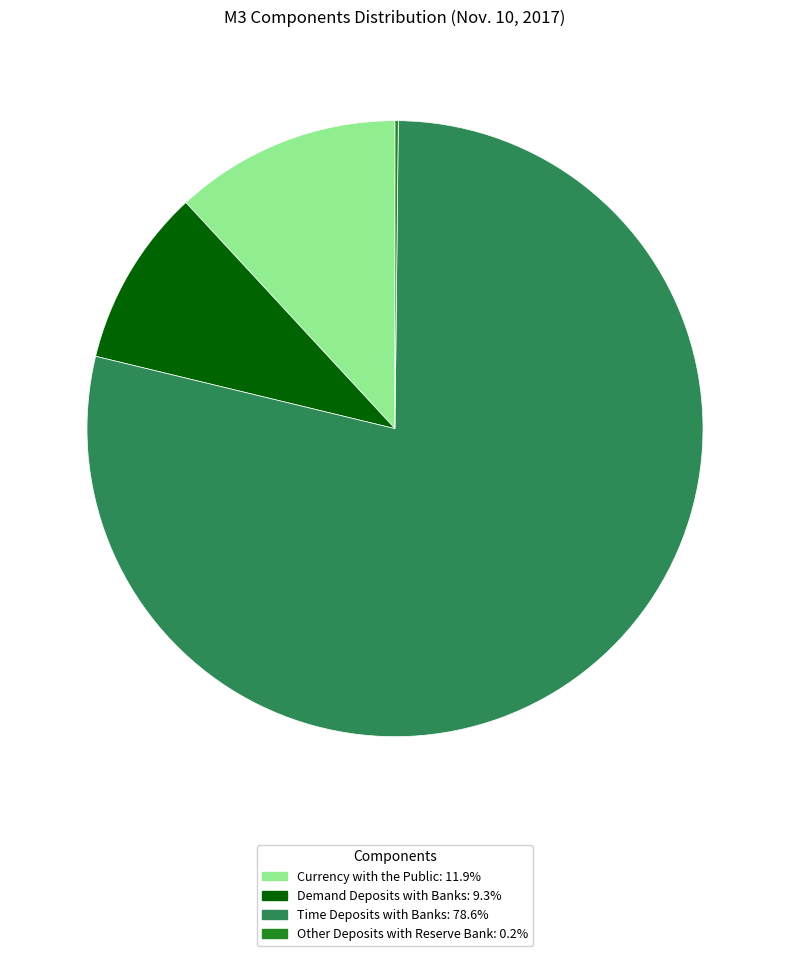

Does Demand Deposits with Banks: 9.3% account for over 50% of the chart?

No